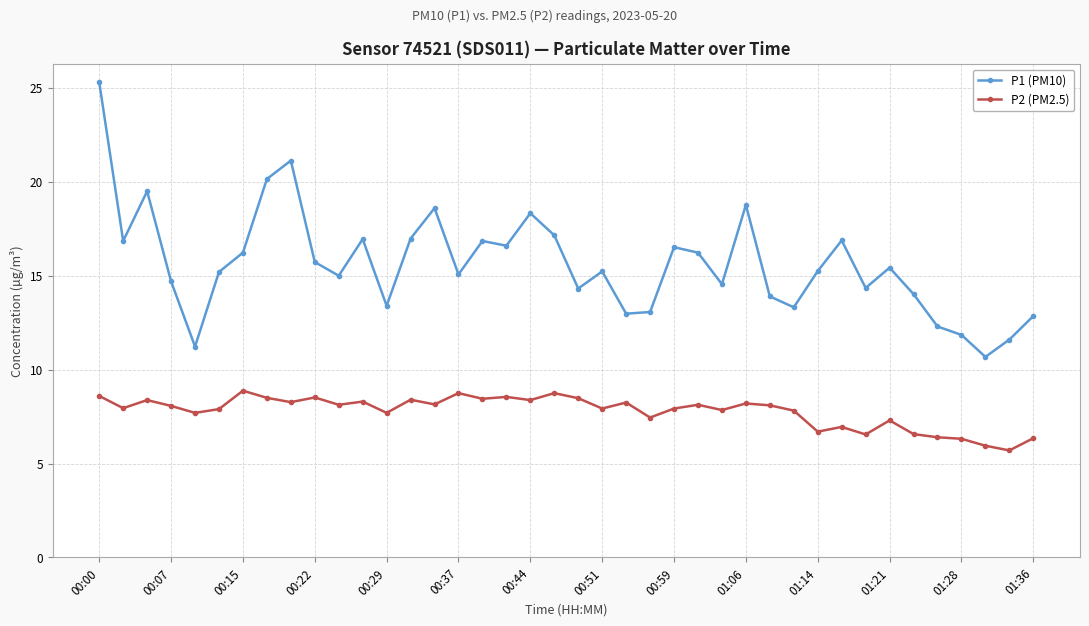

Which series has the largest total across all categories?

P1 (PM10)